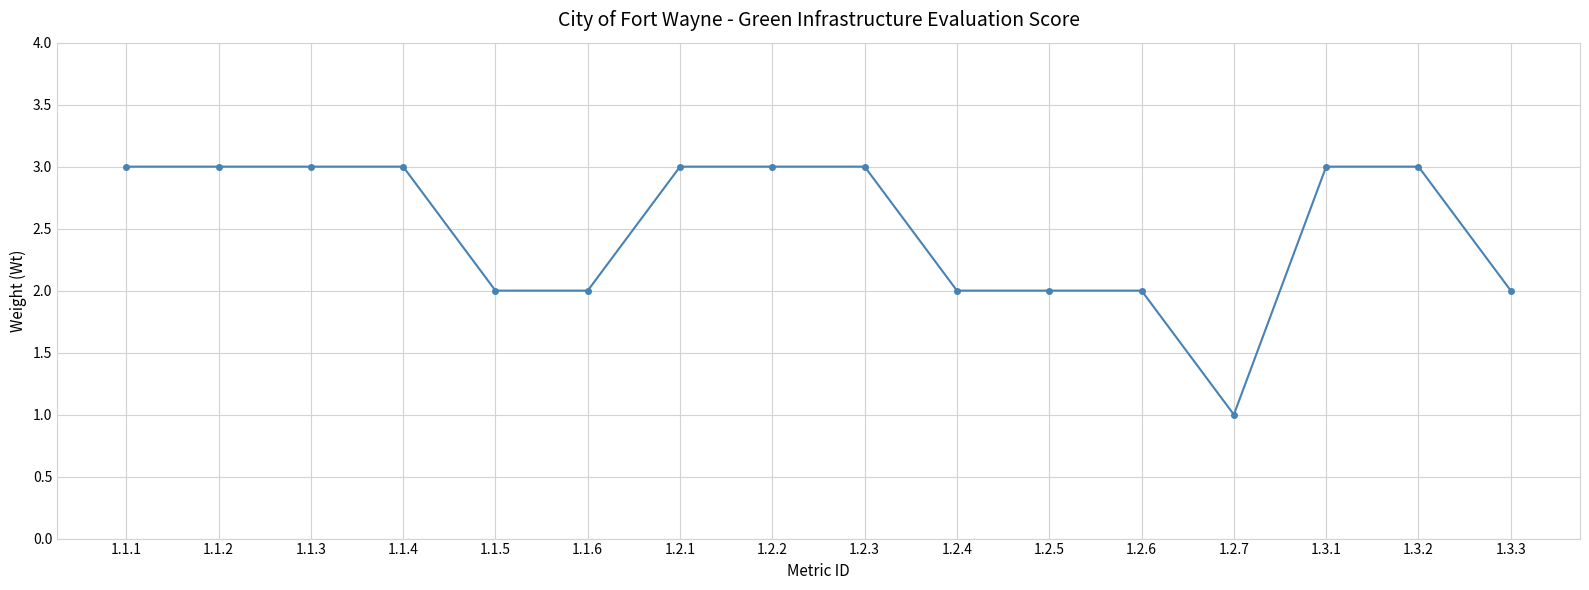

Reading left to right, what are all the values shown in this chart?

3	3	3	3	2	2	3	3	3	2	2	2	1	3	3	2